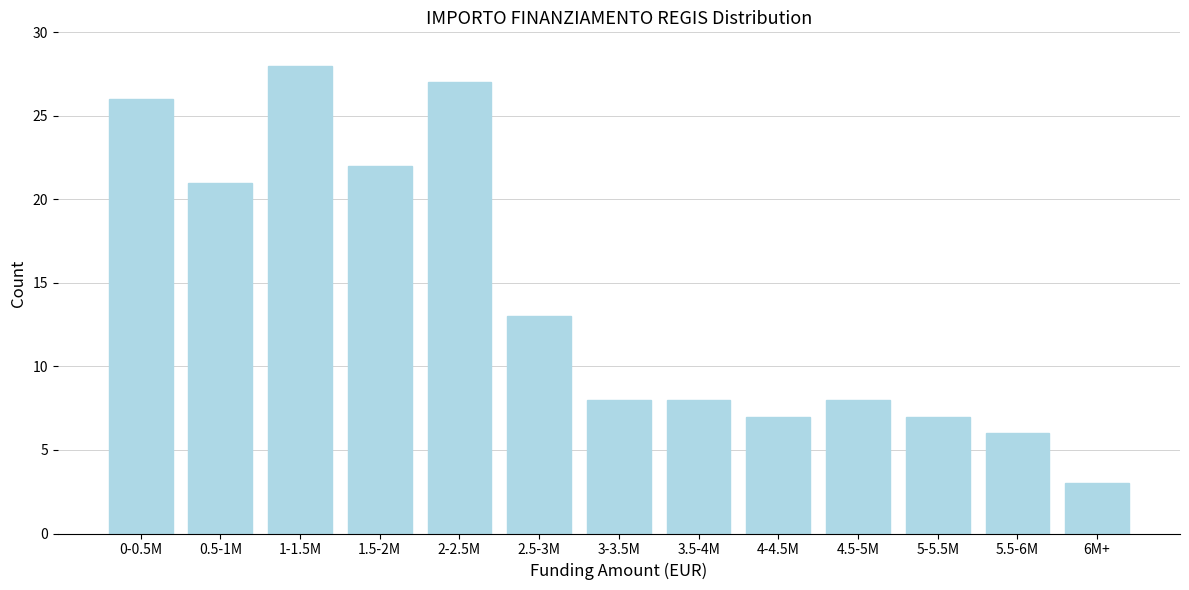

Reading left to right, what are all the values shown in this chart?

0-0.5M=26	0.5-1M=21	1-1.5M=28	1.5-2M=22	2-2.5M=27	2.5-3M=13	3-3.5M=8	3.5-4M=8	4-4.5M=7	4.5-5M=8	5-5.5M=7	5.5-6M=6	6M+=3